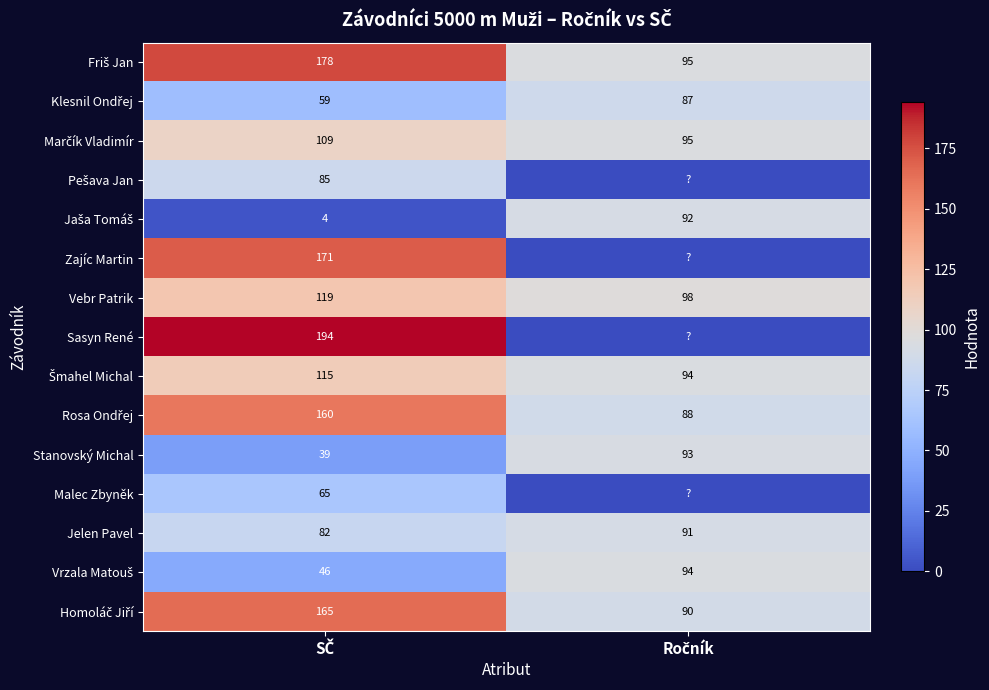

What is the maximum value for Stanovský Michal?

93